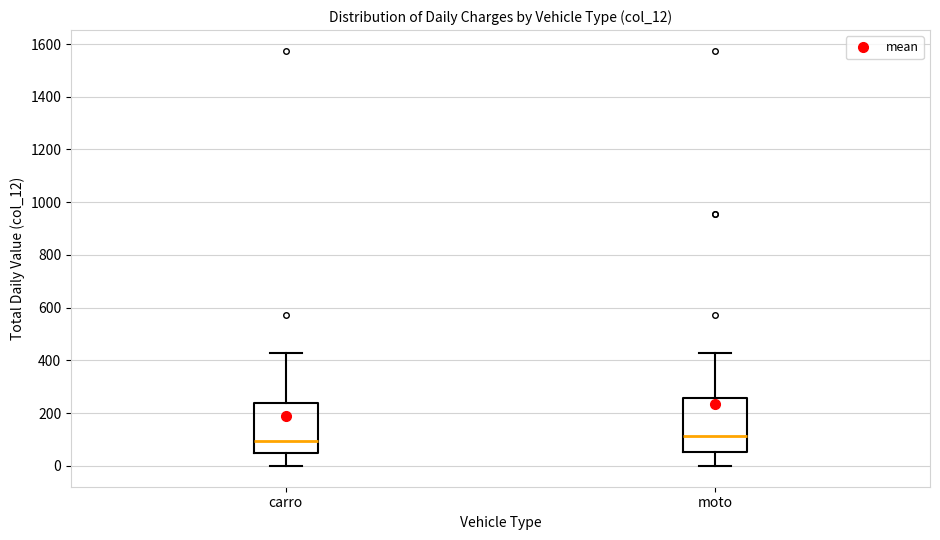

Where does the median line of the box for moto sit on the y-axis? The values are not printed on the chart, so give them approximately, as read against the axis.

120